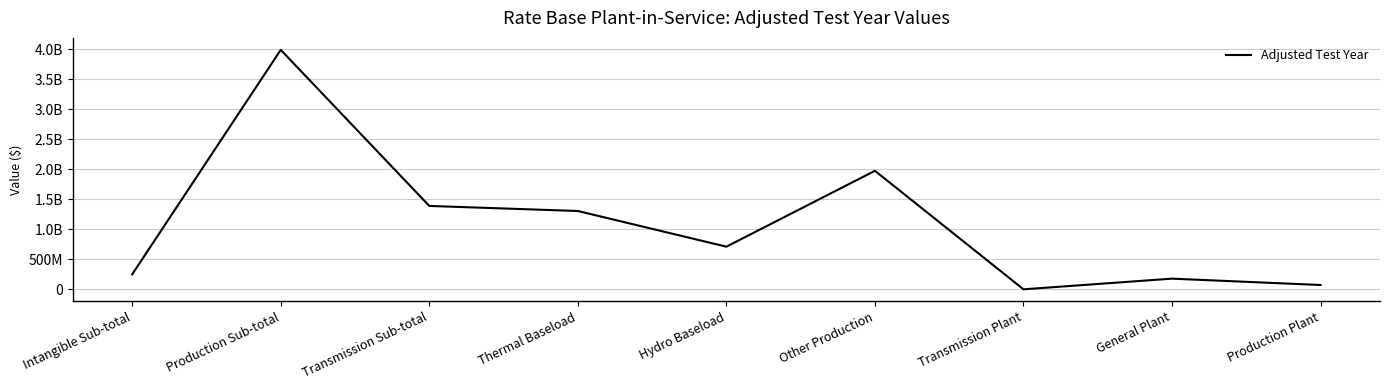

What is the difference between the maximum and second lowest values?

3916976623.1